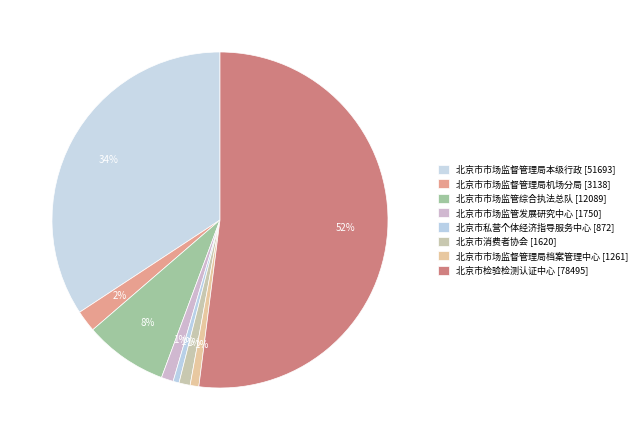

To the nearest percent, what is the difference between the largest and smallest slice percentages?

51%